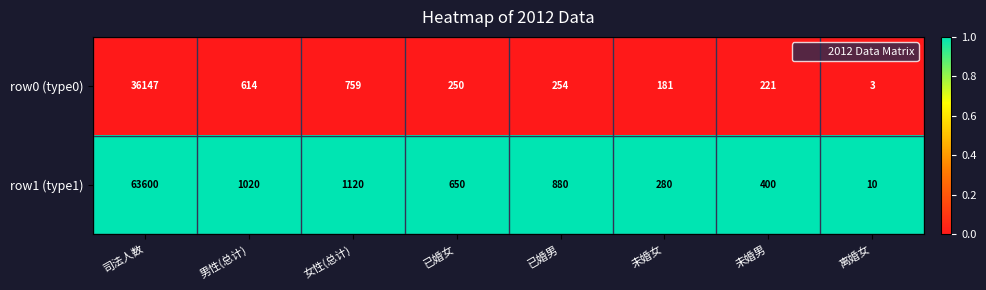

How many distinct data groups are displayed?

2